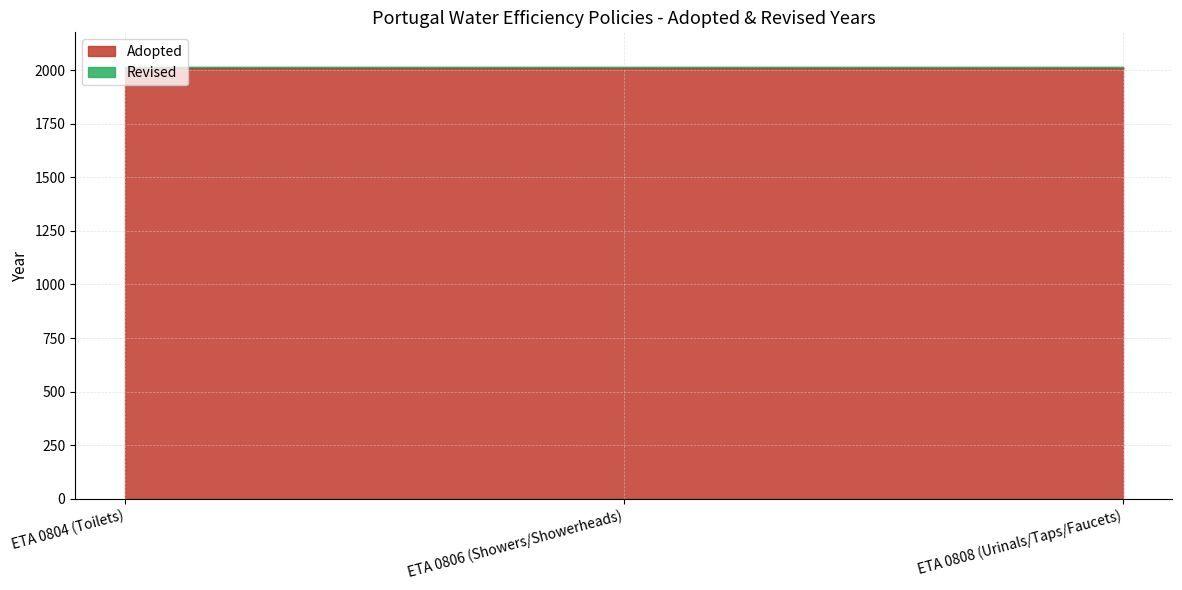

Reading left to right, list all the values displayed in this chart.

Adopted: 2008	2008	2008
Revised: 2015	2015	2015